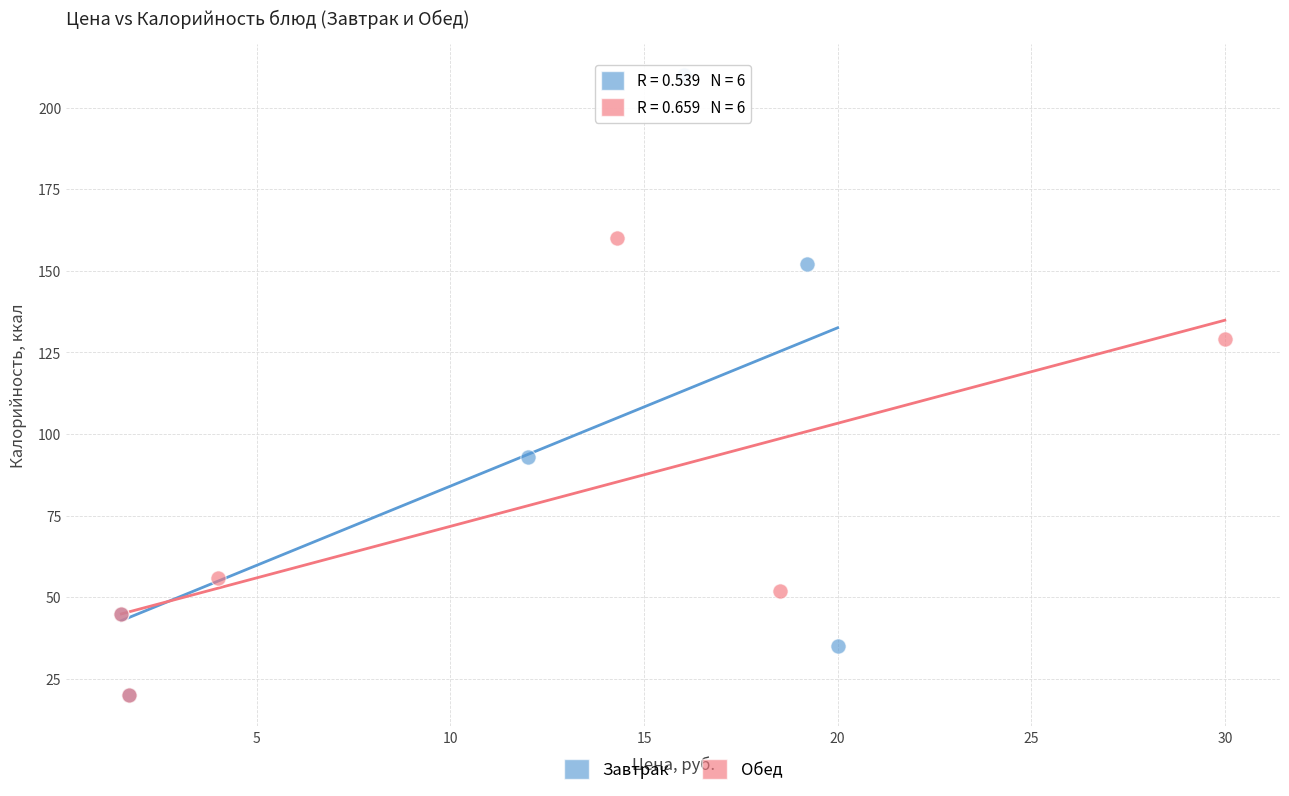

Which series reaches the maximum Y coordinate?

Завтрак